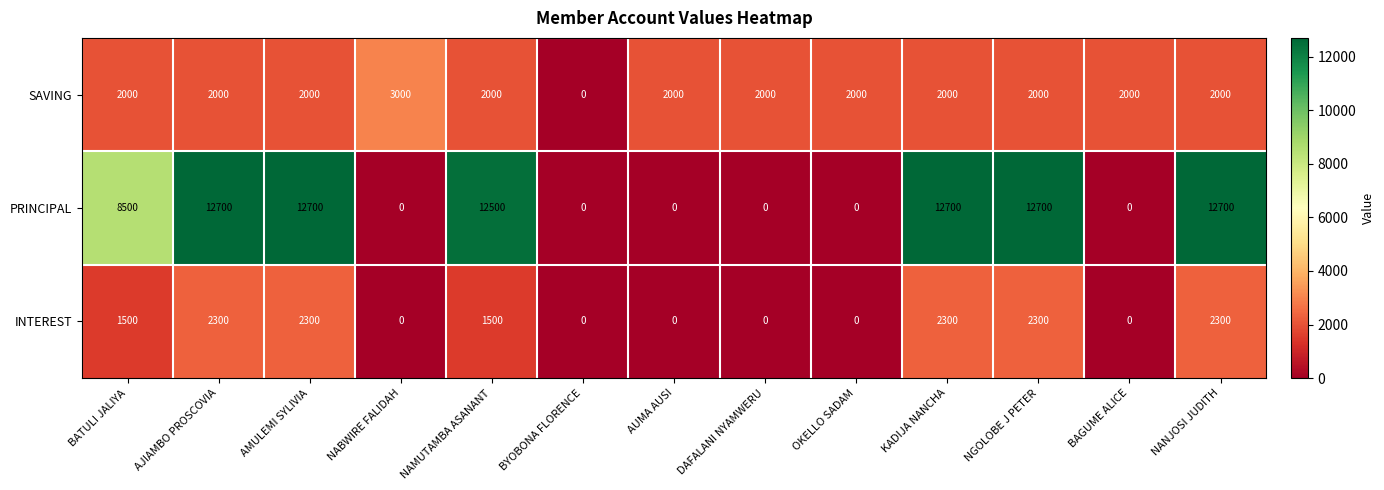

What is the difference between the highest and lowest values at OKELLO SADAM?

2000